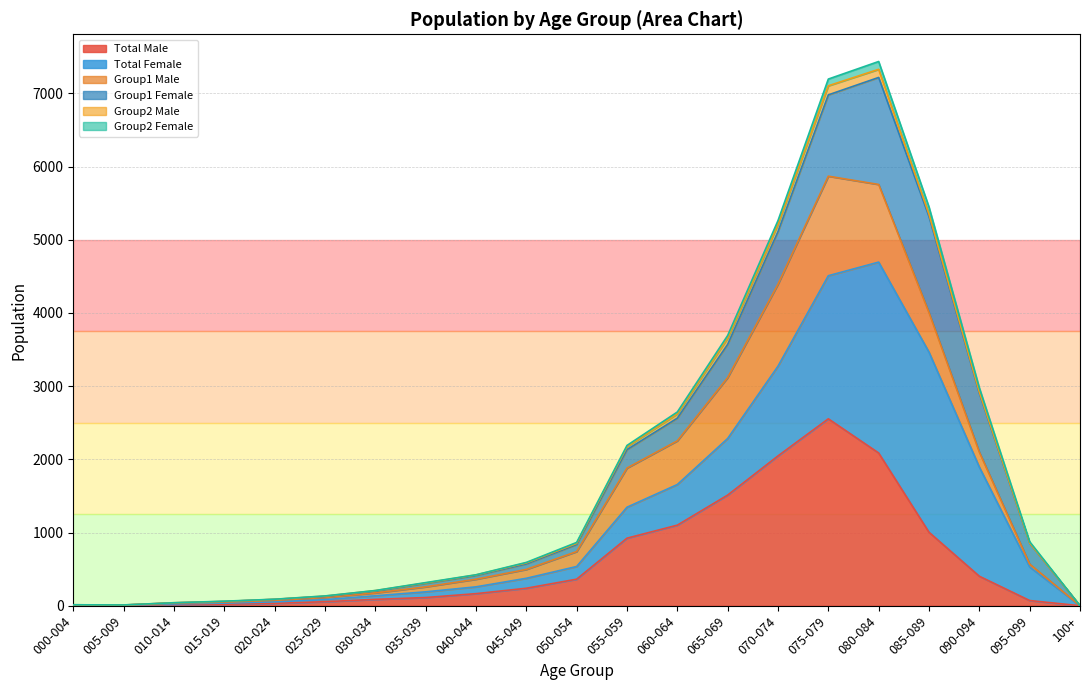

Which category has the highest value in the Total Male series?

075-079